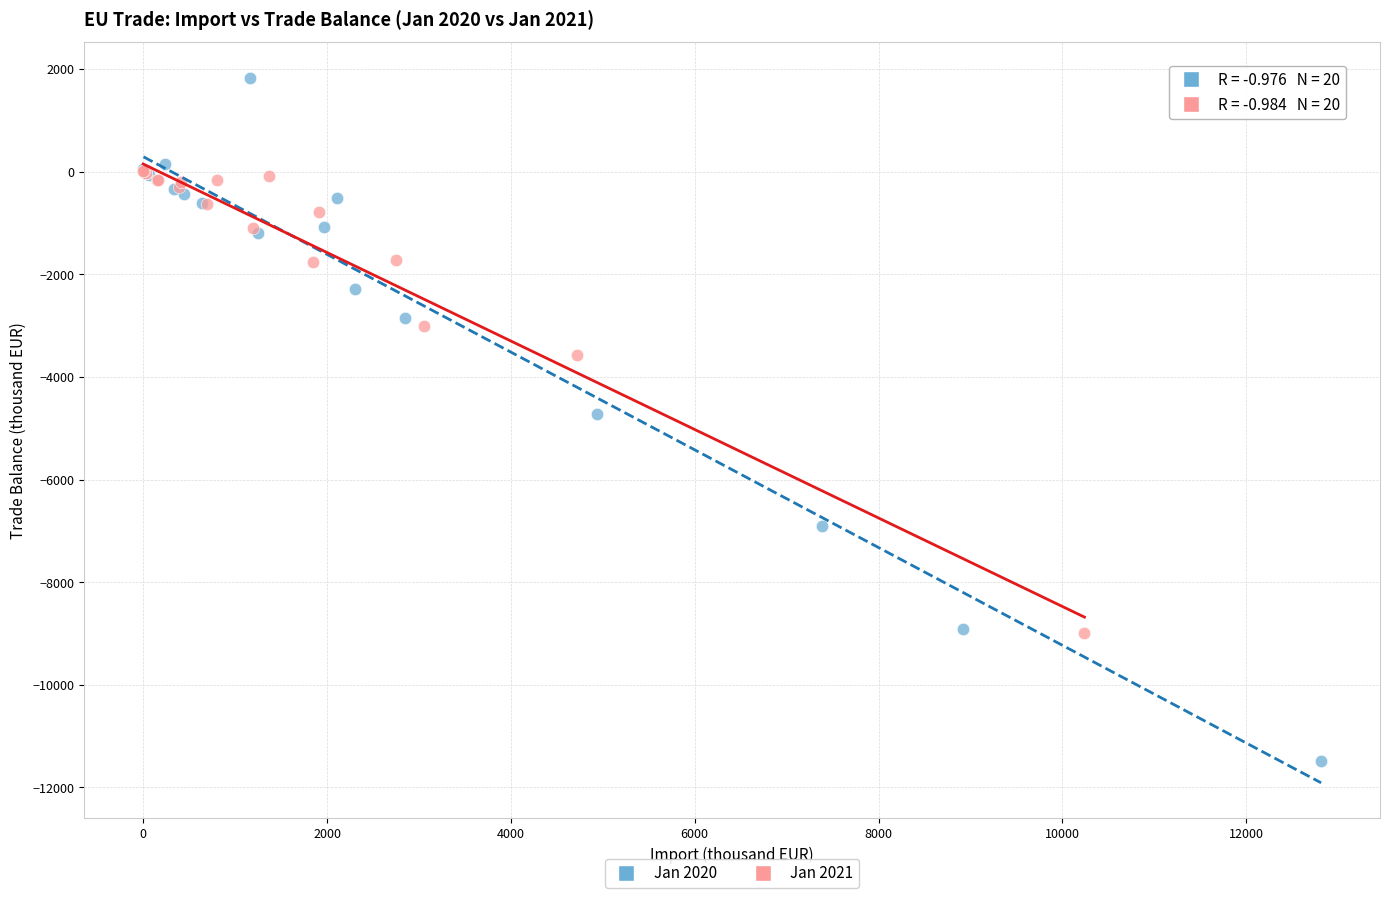

Which series contains the highest Y value?

Jan 2020